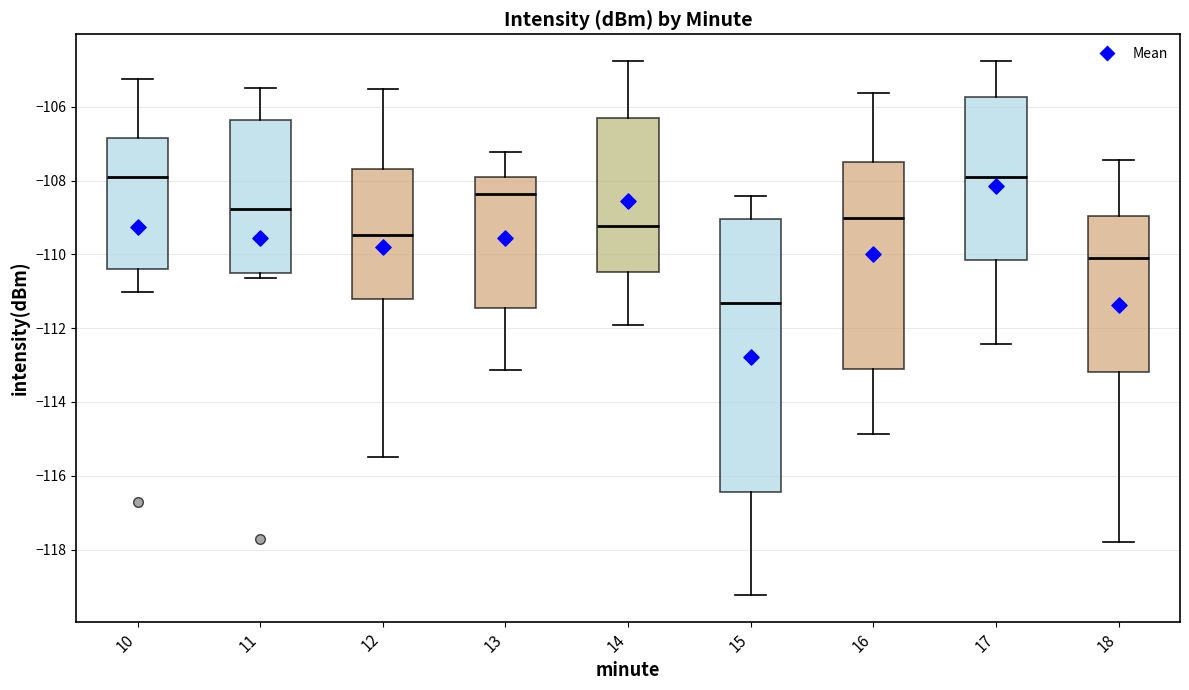

Comparing the boxes themselves (not the whiskers), which one is the tallest?

15